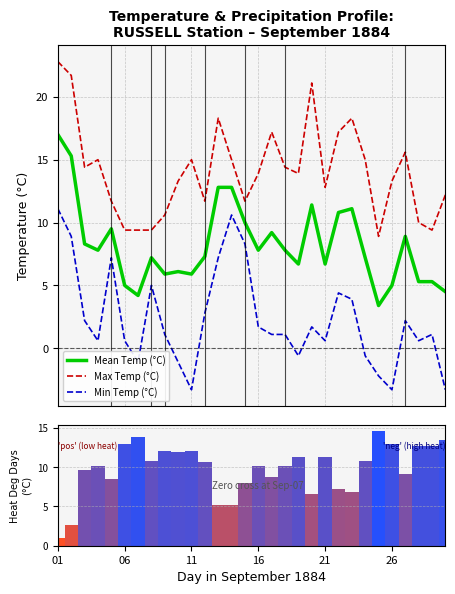

The Heat Deg Days (°C) series shows 10.7 at 22. True or false?

False